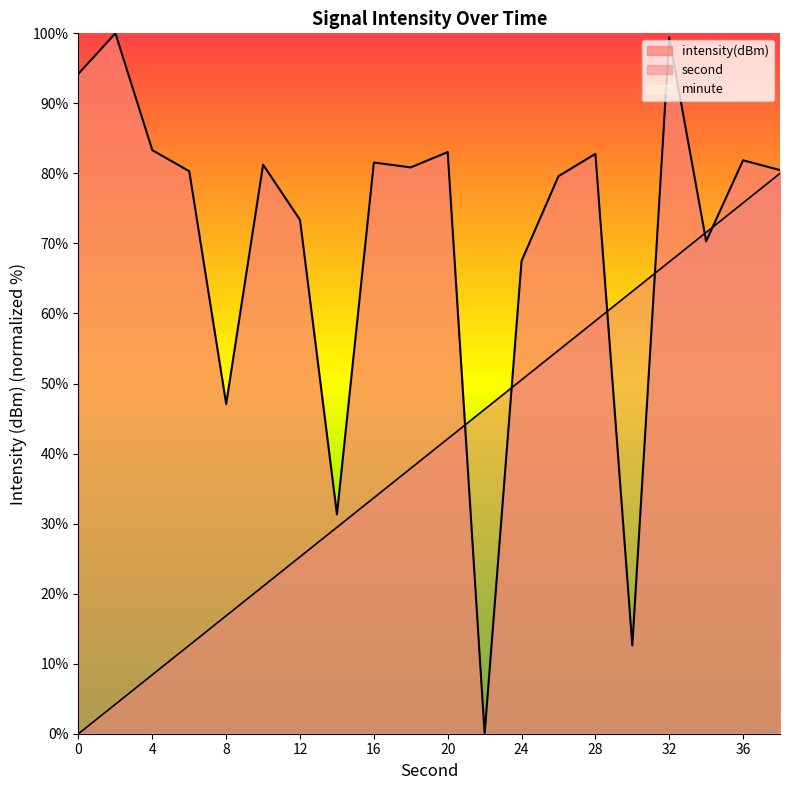

Count the number of data series in this chart.

2